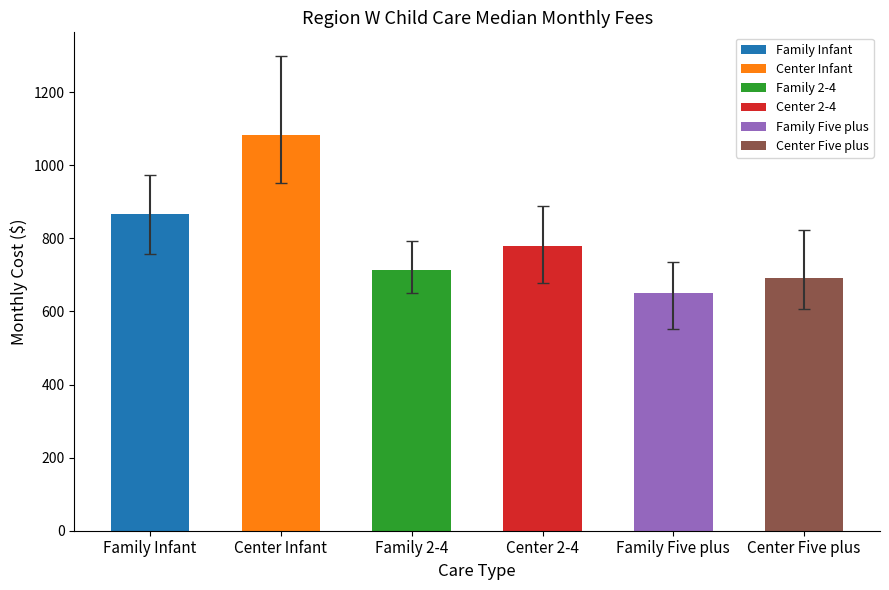

Reading left to right, transcribe all the data shown in this chart.

Family Infant: 45%ile=833.5	22%ile=757.8	65%ile=866.0	75%ile=974.2	median=866.0
Center Infant: 45%ile=1082.5	22%ile=952.6	65%ile=1190.8	75%ile=1299.0	median=1082.5
Family 2-4: 45%ile=700.0	22%ile=649.5	65%ile=757.8	75%ile=793.8	median=714.5
Center 2-4: 45%ile=757.8	22%ile=678.4	65%ile=844.4	75%ile=887.6	median=778.7
Family Five plus: 45%ile=649.5	22%ile=552.1	65%ile=692.8	75%ile=736.1	median=649.5
Center Five plus: 45%ile=671.1	22%ile=606.2	65%ile=757.8	75%ile=822.7	median=692.8